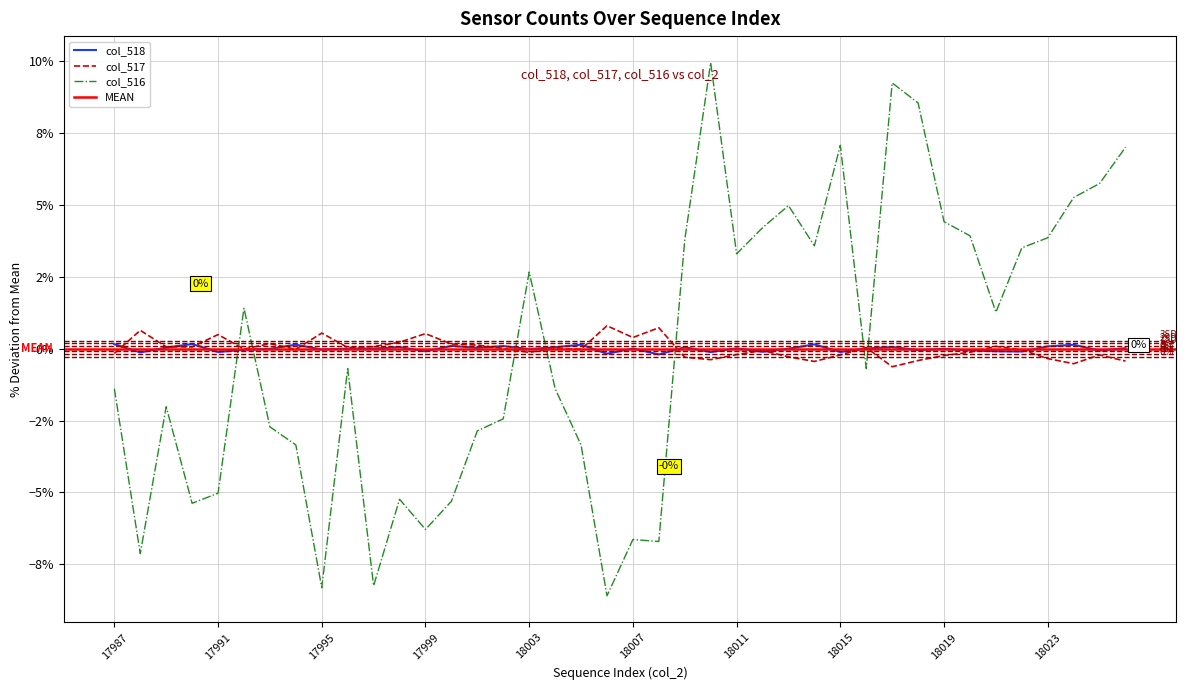

At which label does col_516 reach its peak?

18010